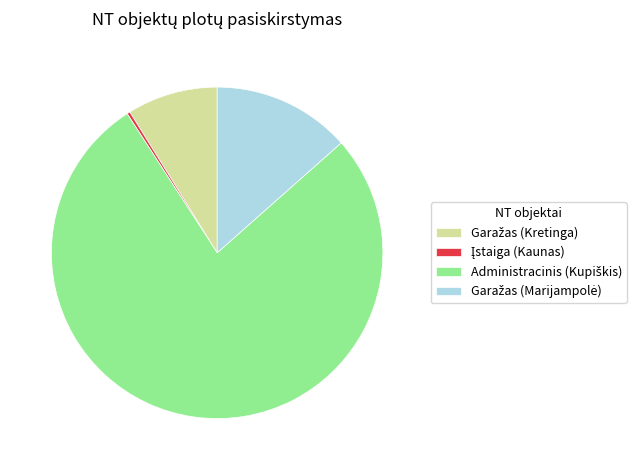

Is there any slice that represents more than half of the pie?

Yes